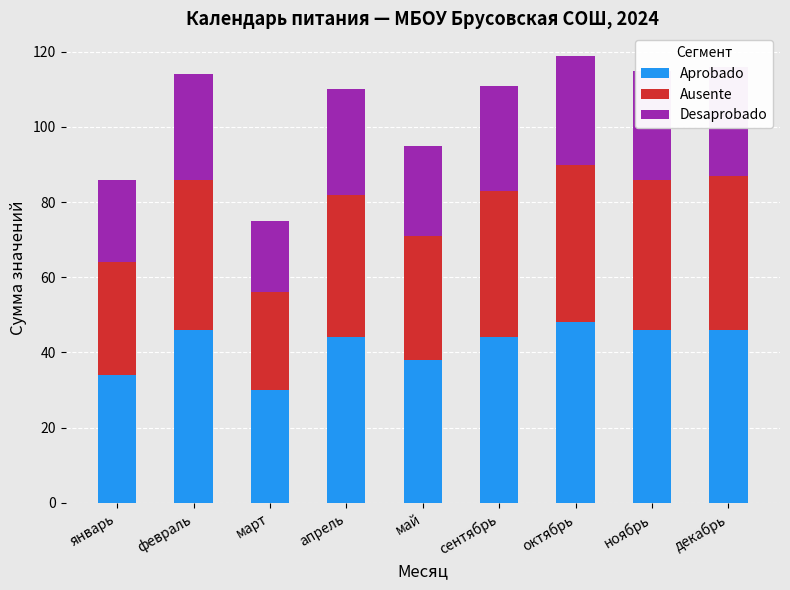

What are all the series names shown in the legend?

Aprobado, Ausente, Desaprobado